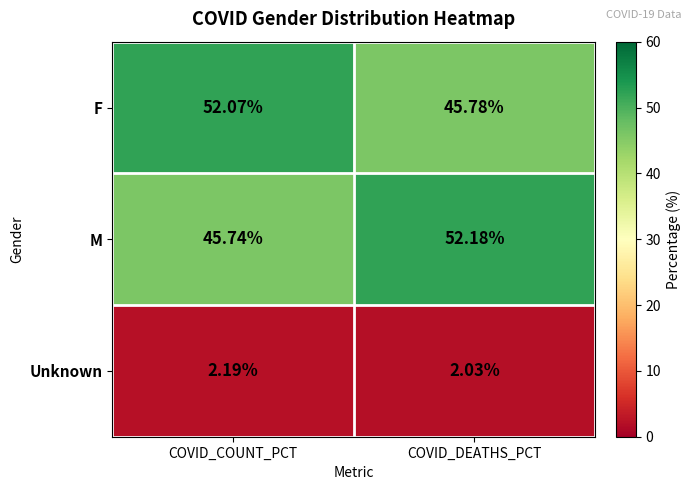

At which label does M reach its peak?

COVID_DEATHS_PCT